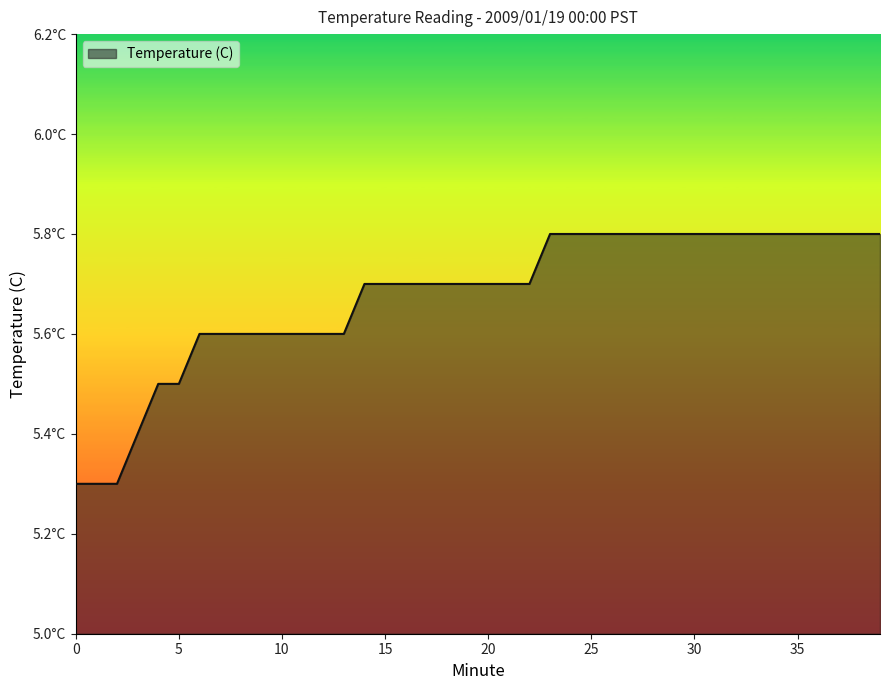

List the labels in order of value, largest first.

23, 24, 25, 26, 27, 28, 29, 30, 31, 32, 33, 34, 35, 36, 37, 38, 39, 14, 15, 16, 17, 18, 19, 20, 21, 22, 6, 7, 8, 9, 10, 11, 12, 13, 4, 5, 3, 0, 1, 2